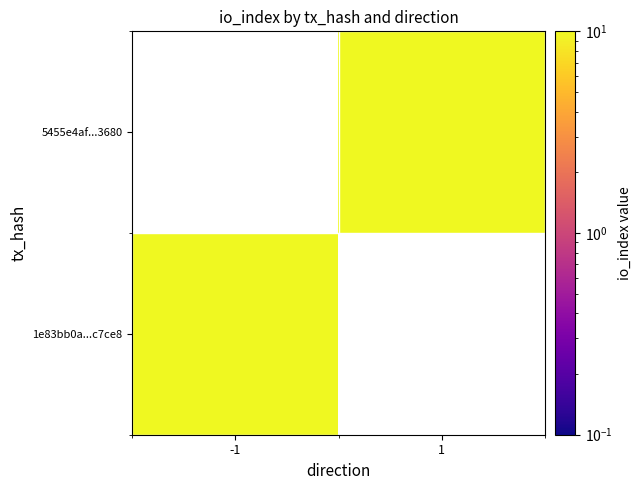

Rank the categories by 1e83bb0a...c7ce8 value from lowest to highest.

-1, 1